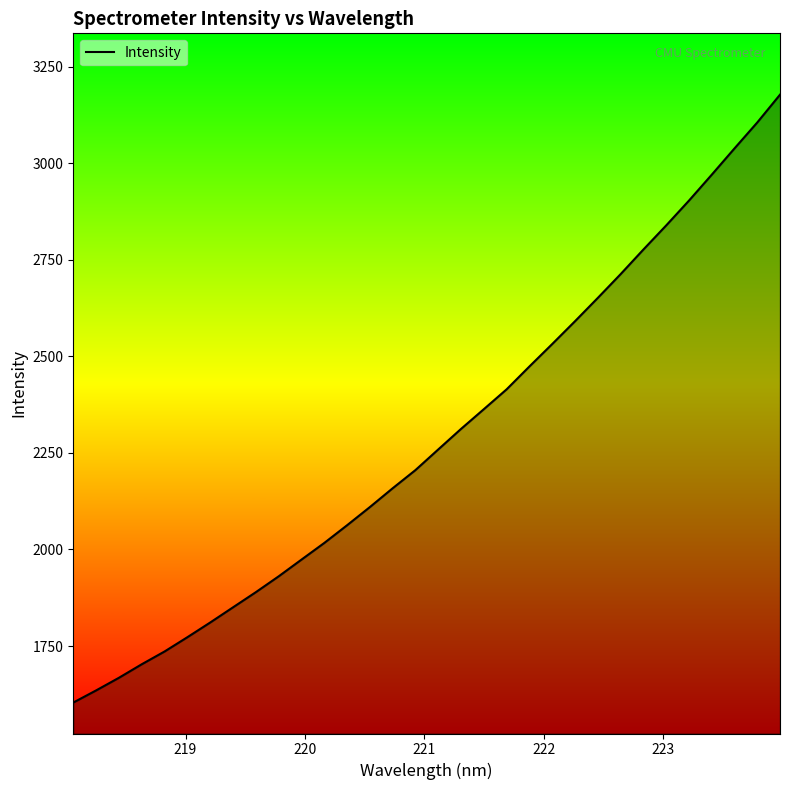

What is the maximum value shown in the chart?

3178.1